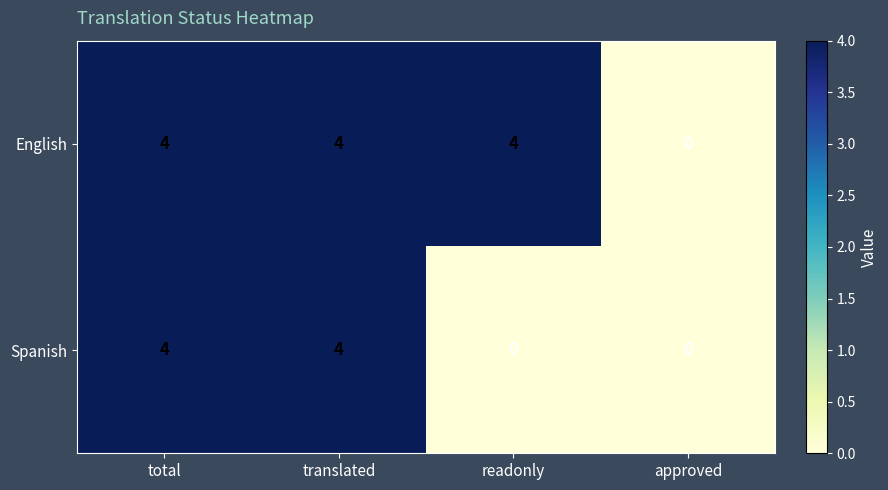

What is the approximate value of Spanish at total?

4